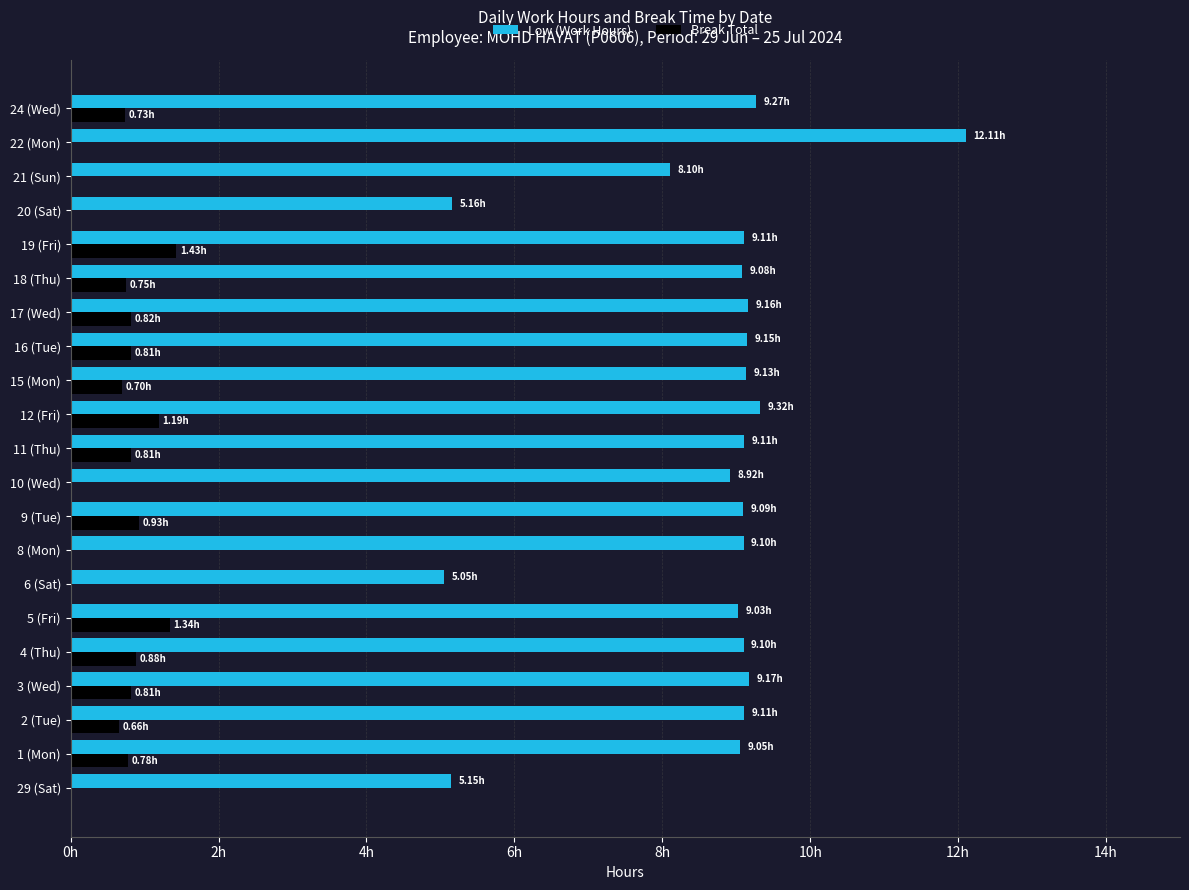

What is the average value of the Low (Work Hours) series?

8.6